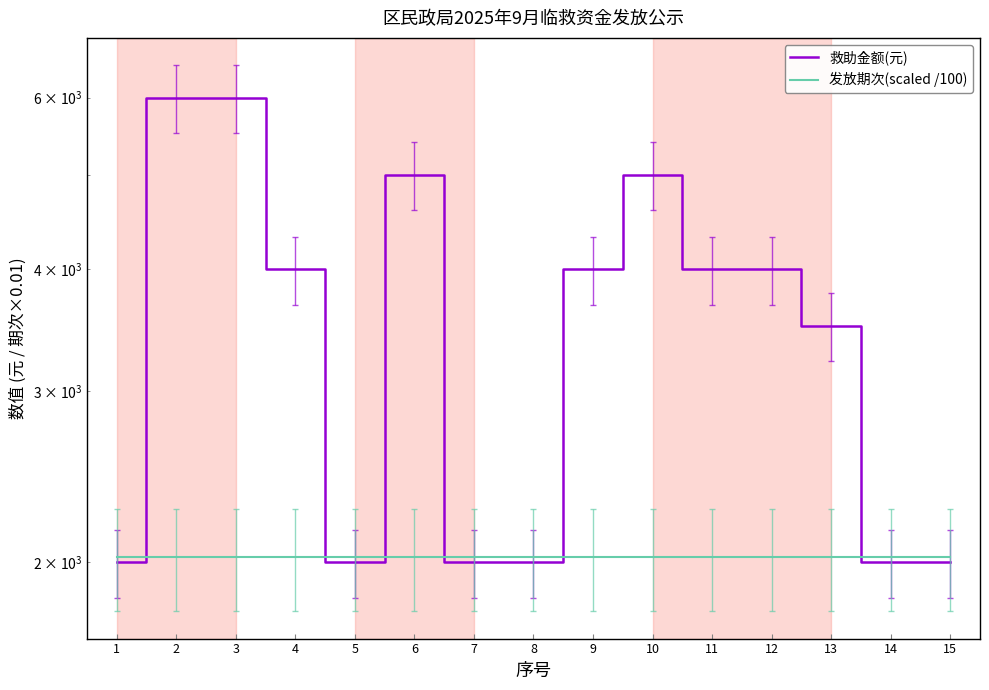

The 救助金额(元) series shows 1593.0 at 6. True or false?

False